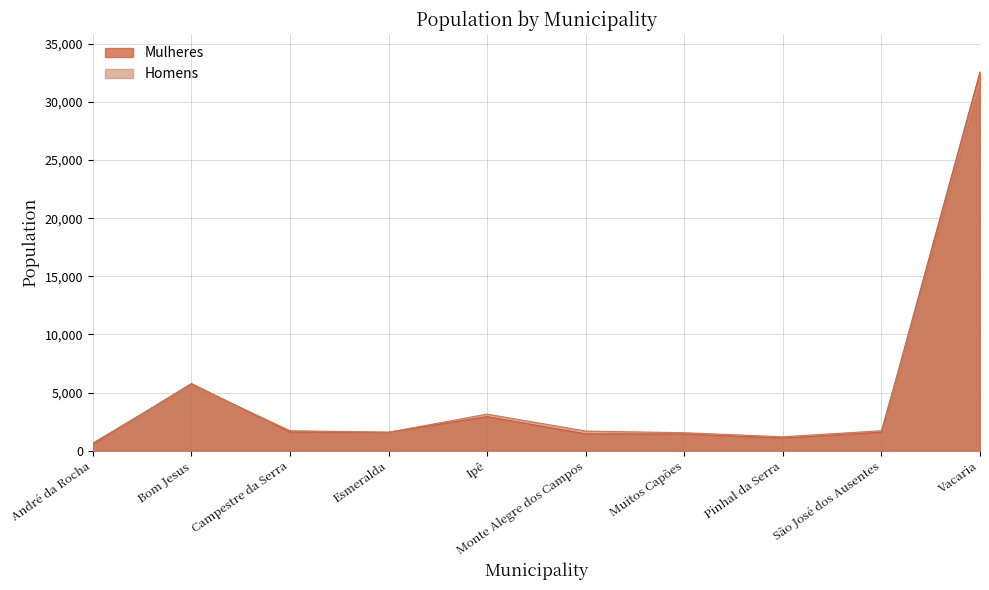

True or false: Mulheres has more than 0 points higher than both neighbors.

True